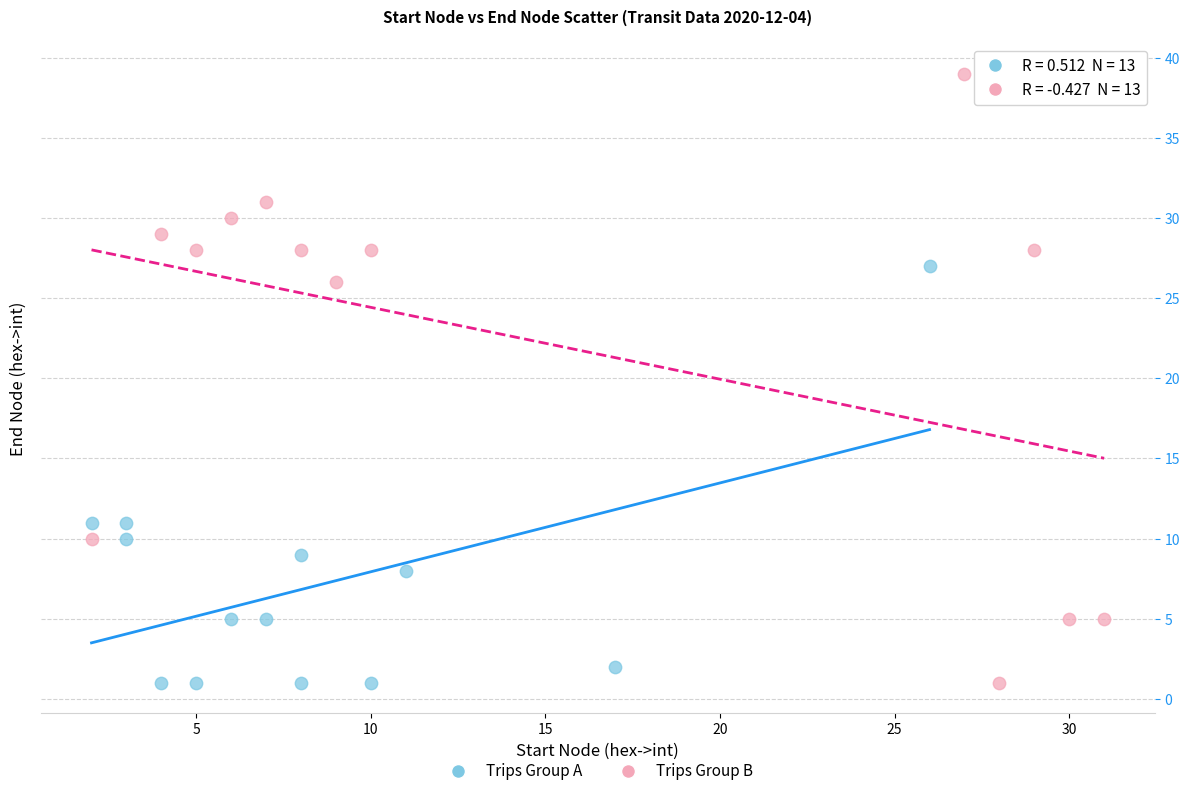

Which series reaches the maximum Y coordinate?

Trips Group B